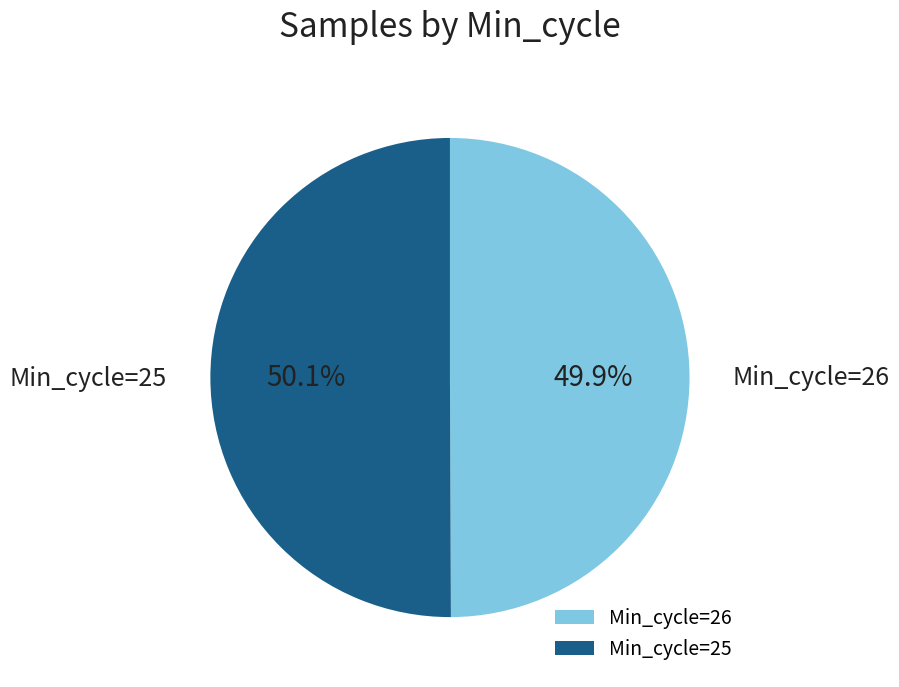

What percentage is NOT represented by Min_cycle=25?

49.9%